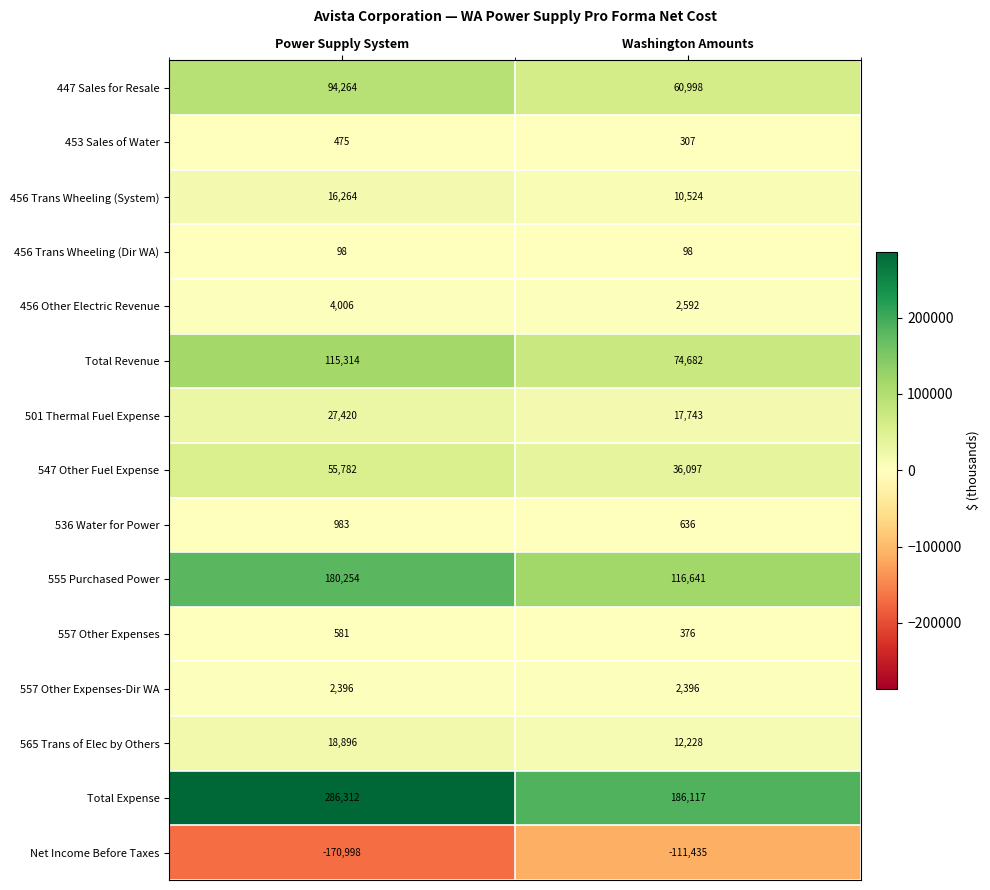

What is the minimum value for Total Revenue?

74682